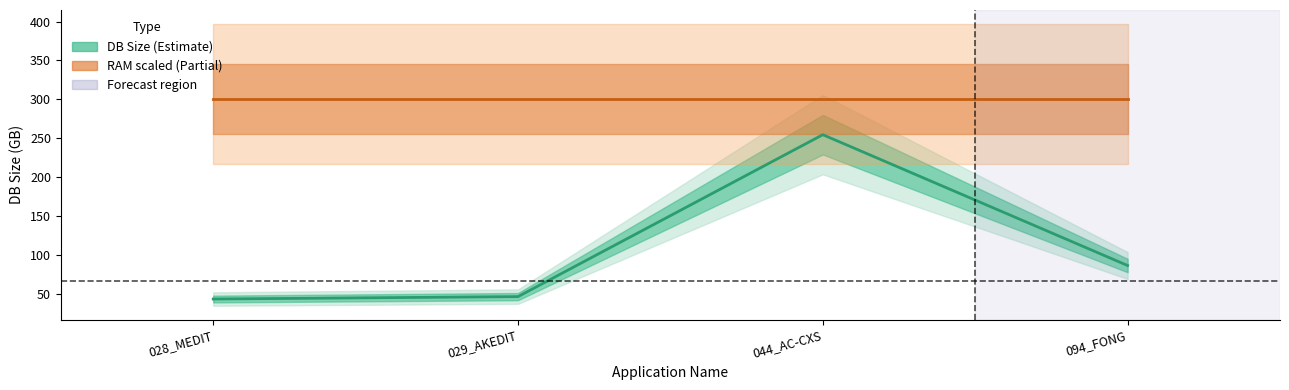

Which series has the largest range (max minus min)?

DB Size center